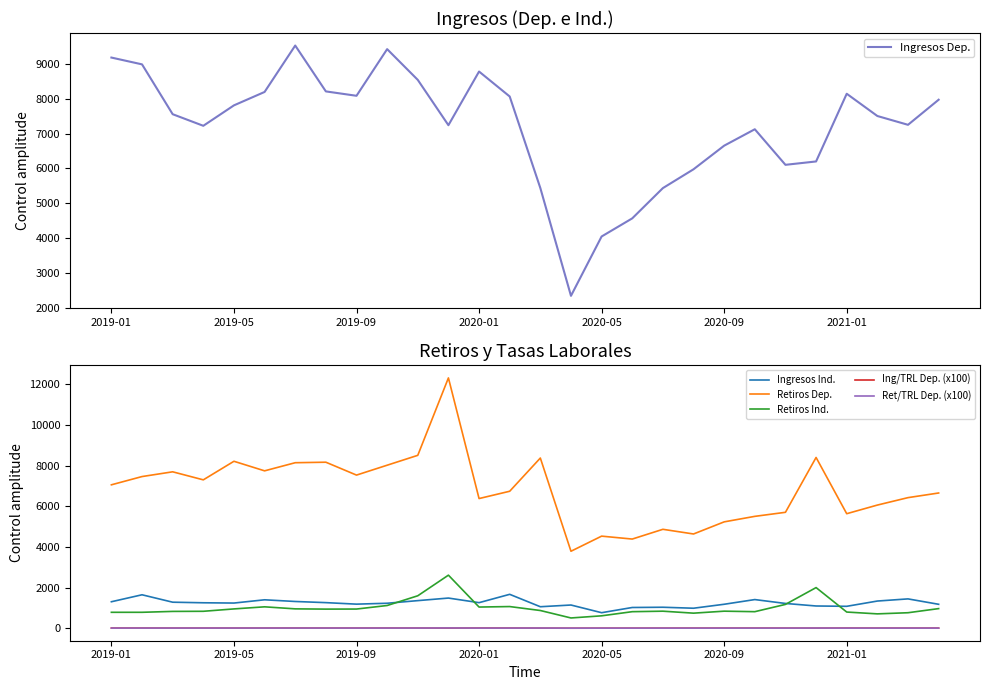

The Retiros Ind. series shows 613.1 at 2020-05. True or false?

True